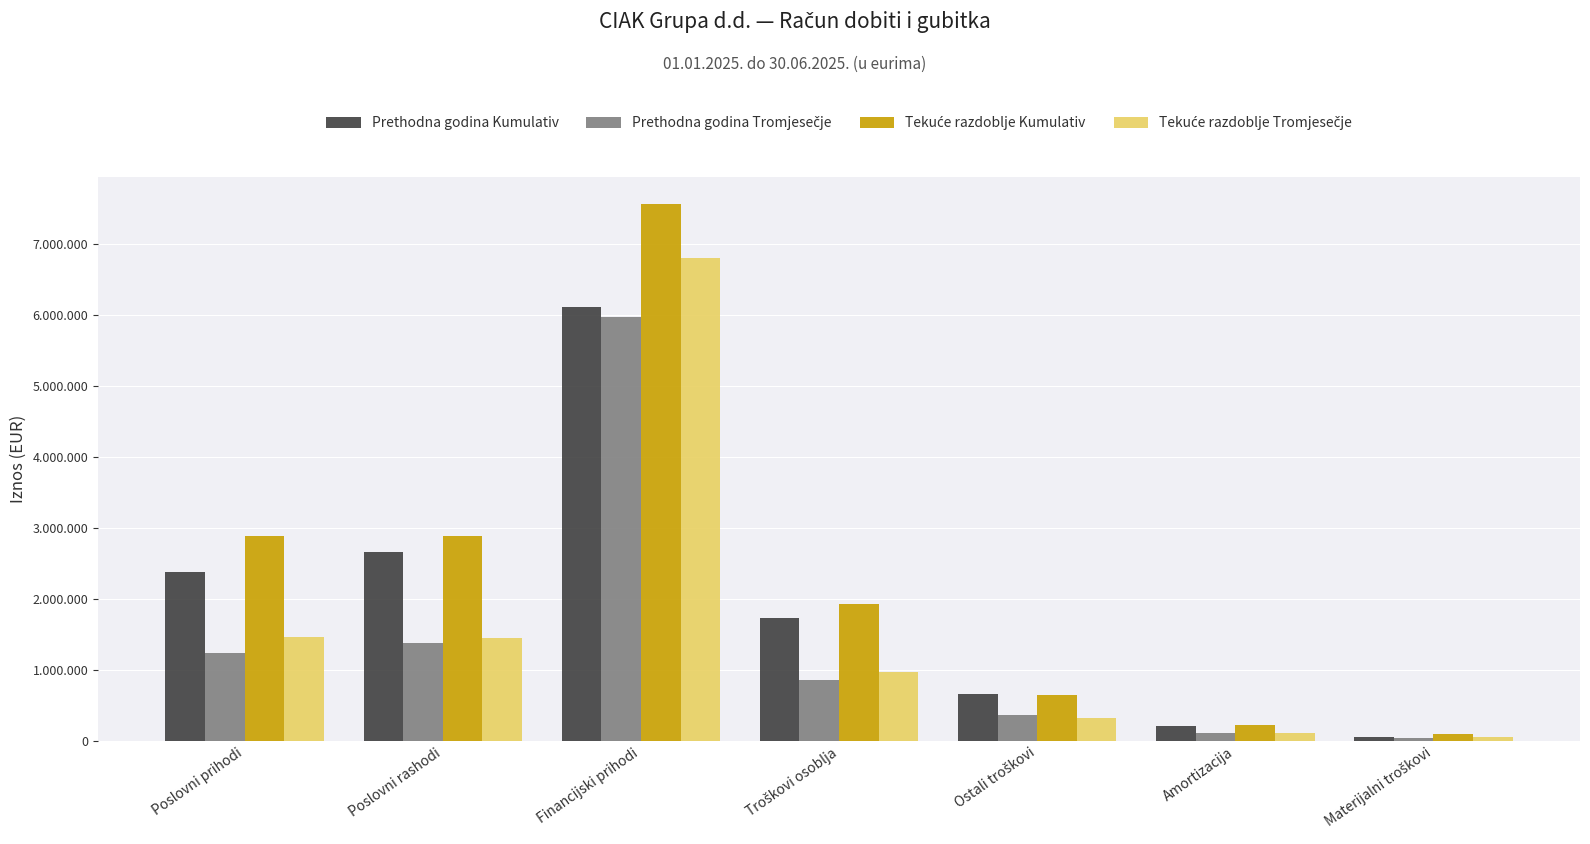

What is the sum of the Prethodna godina Tromjesečje values at Materijalni troškovi and Ostali troškovi?

404248